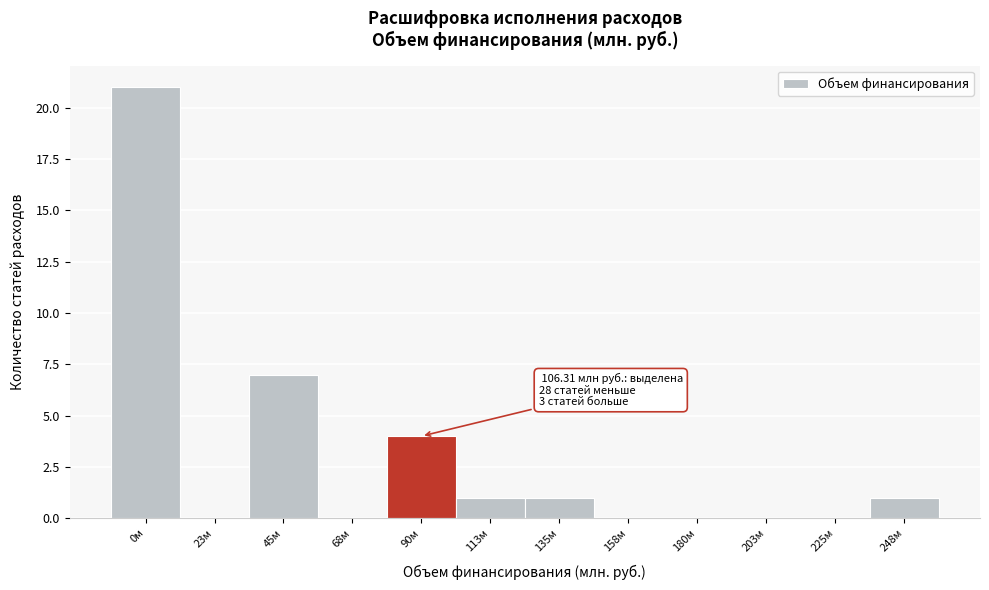

Reading left to right, transcribe all the data shown in this chart.

0м=21	23м=0	45м=7	68м=0	90м=4	113м=1	135м=1	158м=0	180м=0	203м=0	225м=0	248м=1